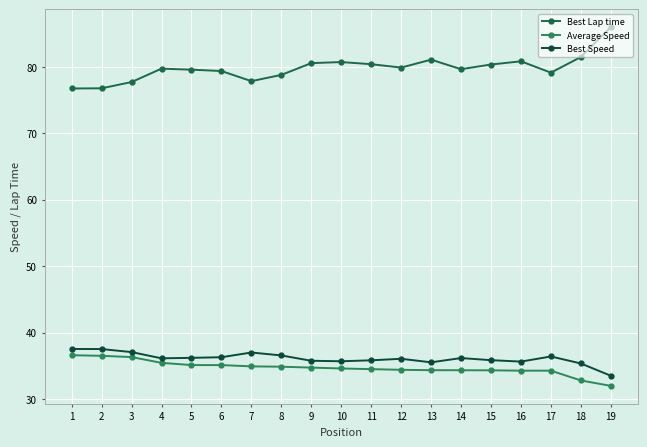

Which series has the widest spread of values?

Best Lap time